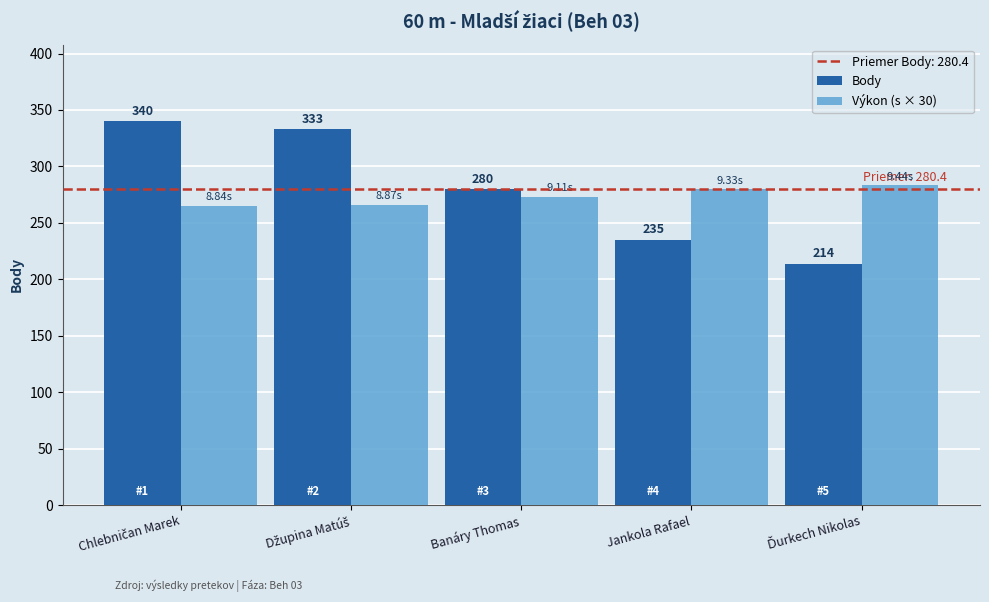

Which series has the widest spread of values?

Body